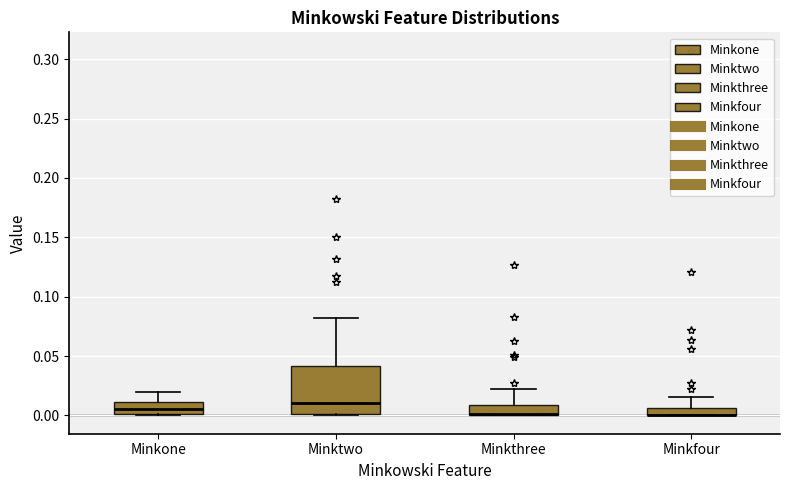

Where is the upper edge of the box for Minkfour on the y-axis? The values are not printed on the chart, so give them approximately, as read against the axis.

0.005